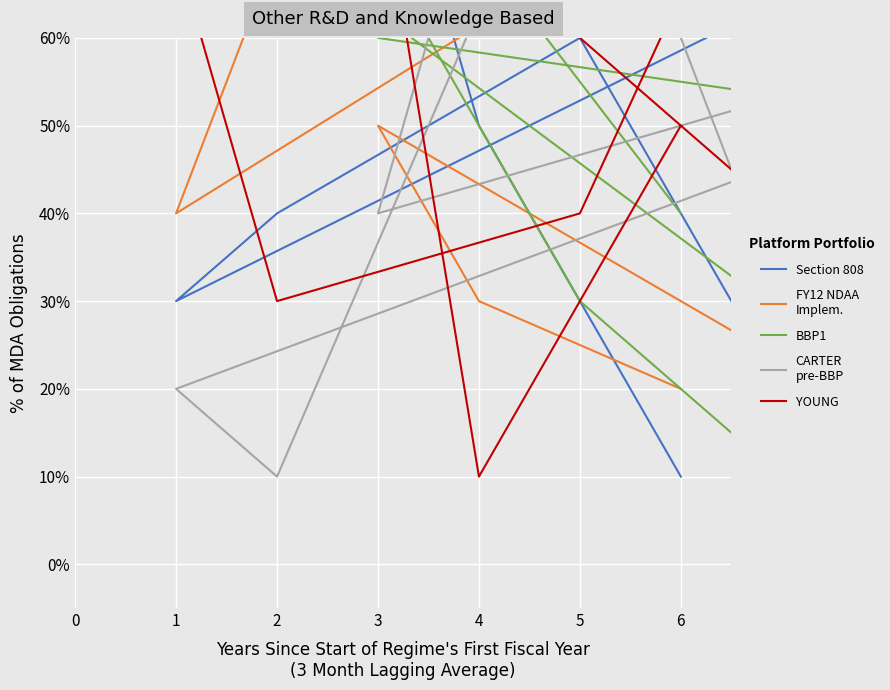

Where is the first local maximum for YOUNG?

1